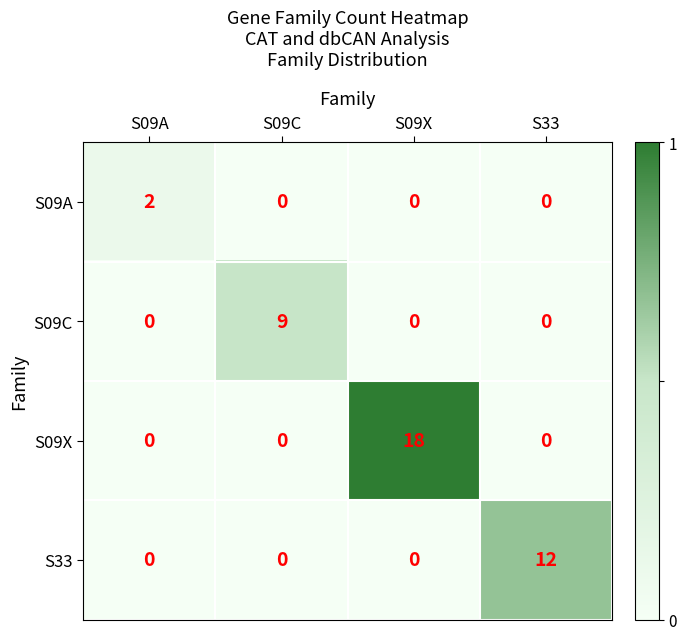

Count the number of data series in this chart.

4